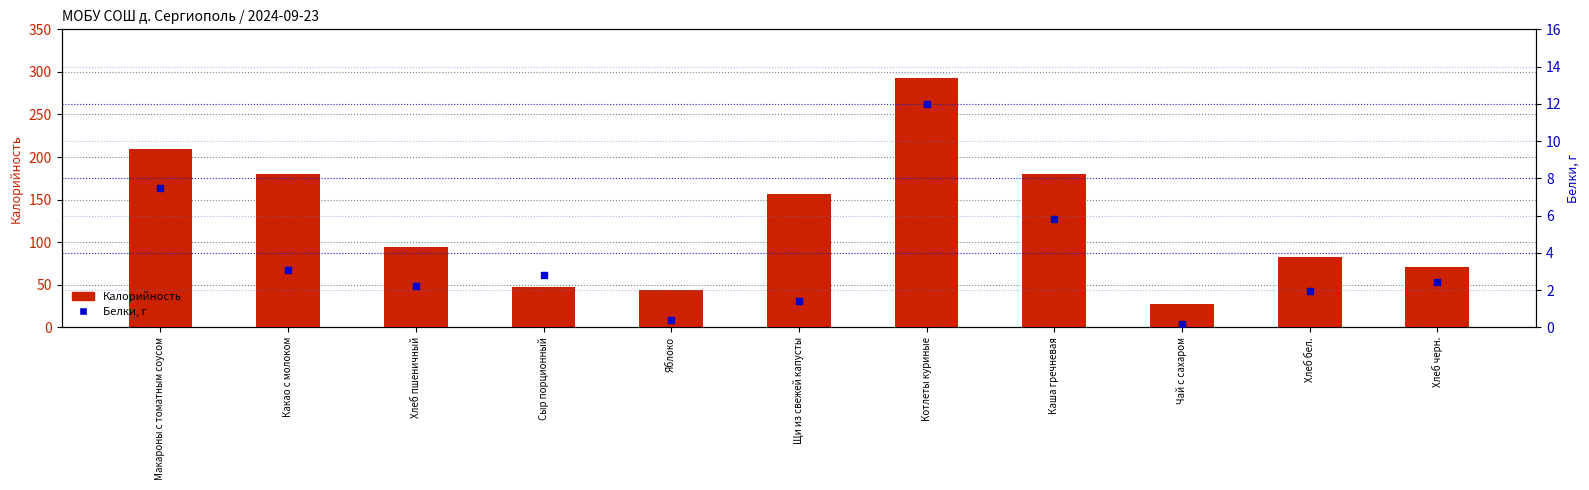

Which series has the largest total across all categories?

Калорийность